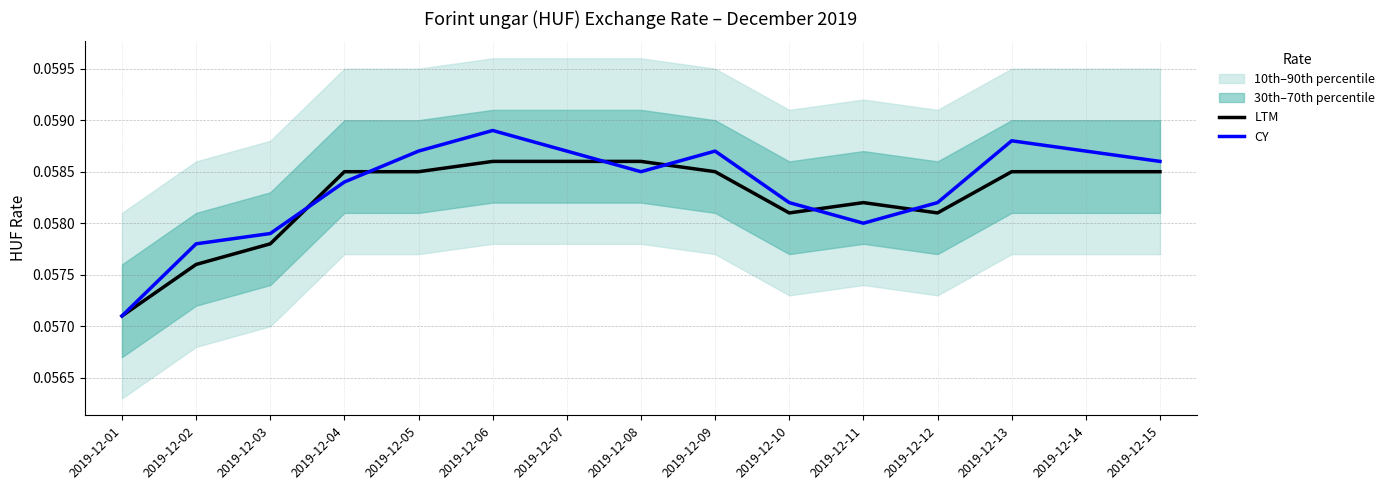

At which category does CY reach its first local peak?

2019-12-06